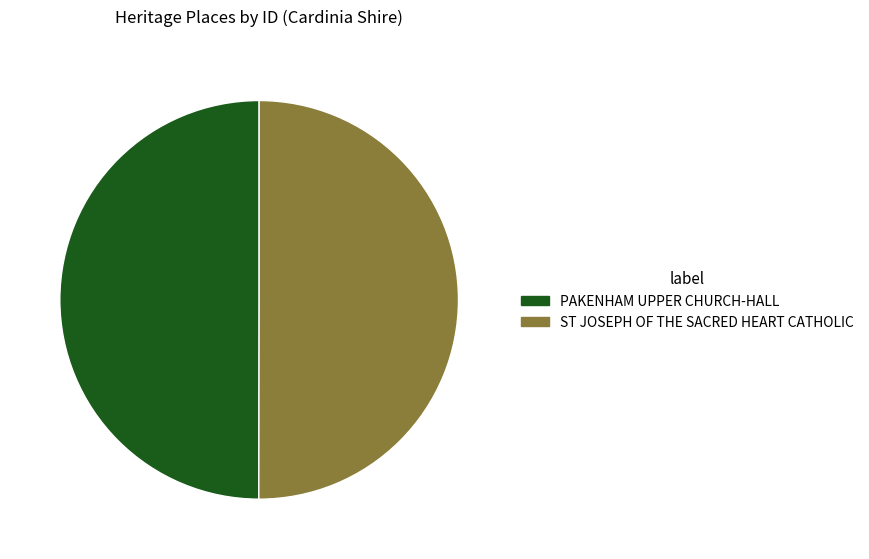

Do PAKENHAM UPPER CHURCH-HALL and ST JOSEPH OF THE SACRED HEART CATHOLIC together represent more than half of the pie?

Yes